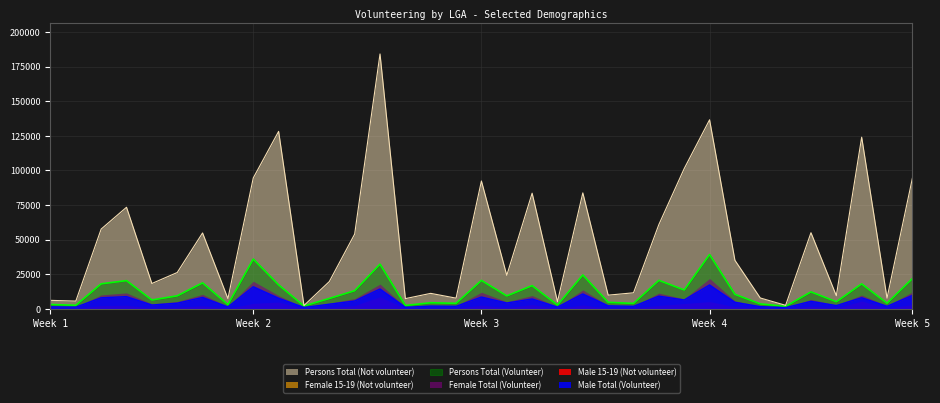

In Male 15-19 (Not volunteer), how many points are lower than both neighbors (excluding endpoints)?

11